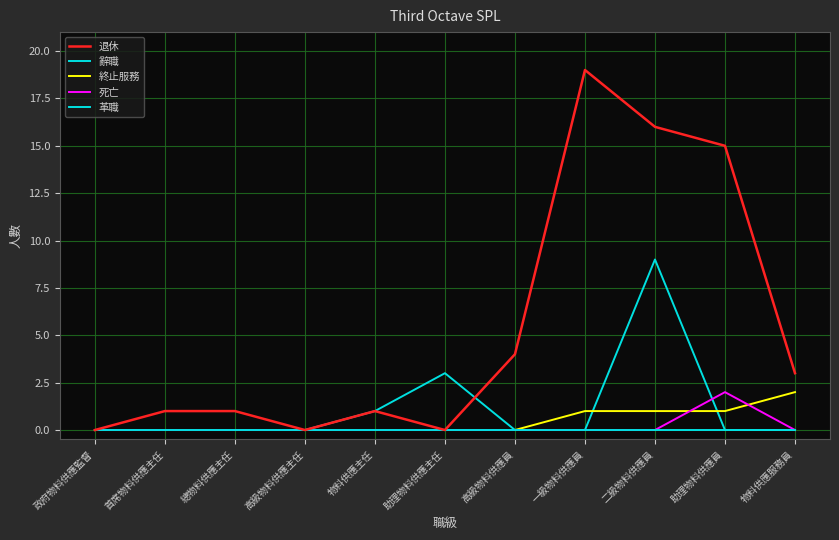

True or false: 革職 and 終止服務 cross at least once.

False